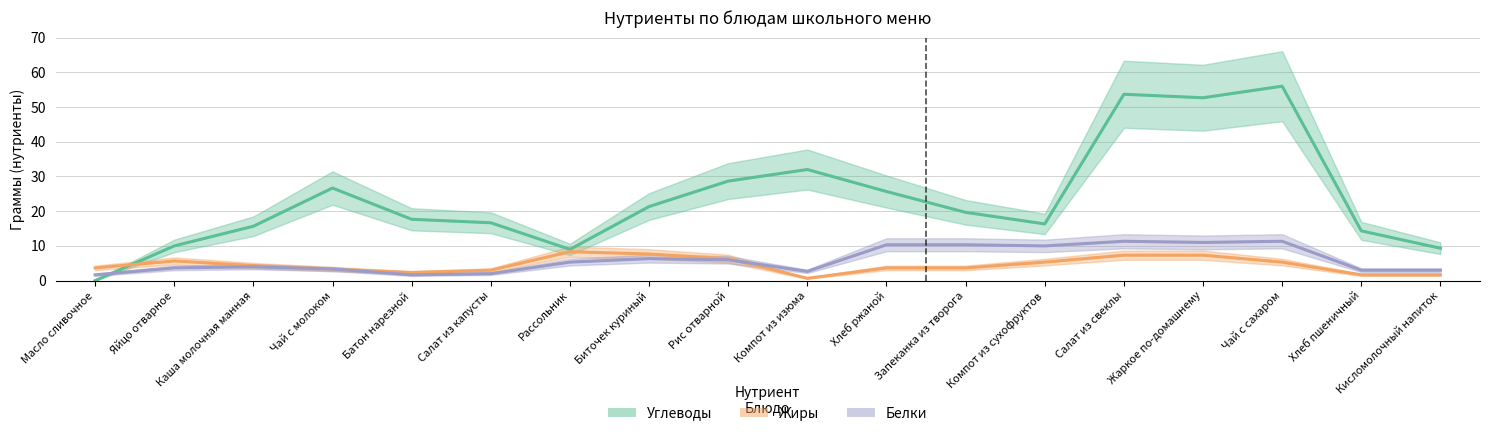

What is the label of the 10th point from the left?

Компот из изюма